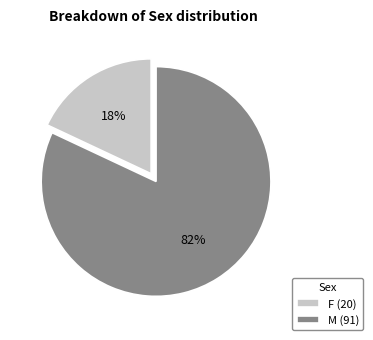

Is it true that F is 18% of the pie?

True